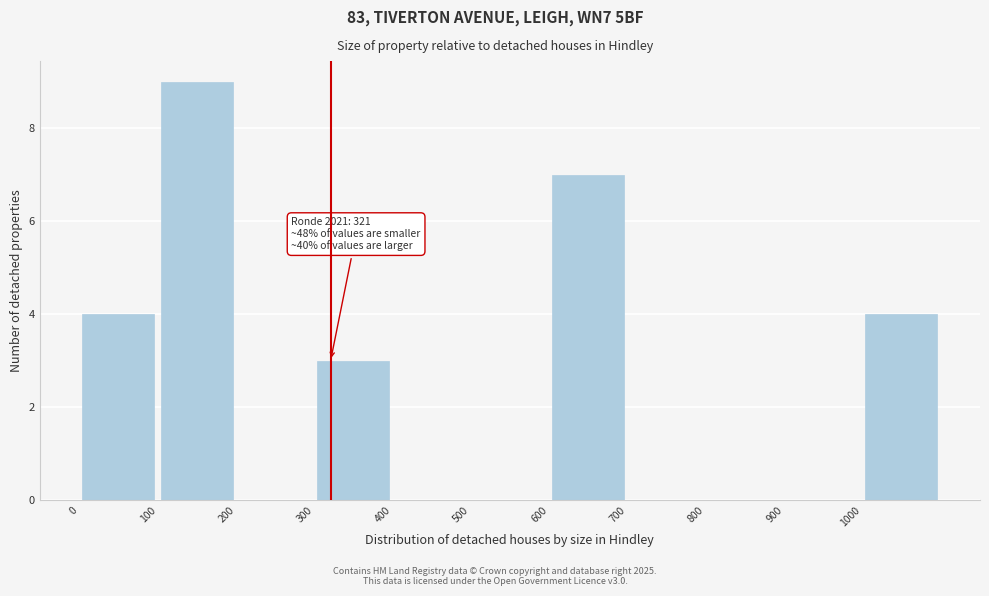

Which range on the x-axis has the tallest bar?

100 to 200